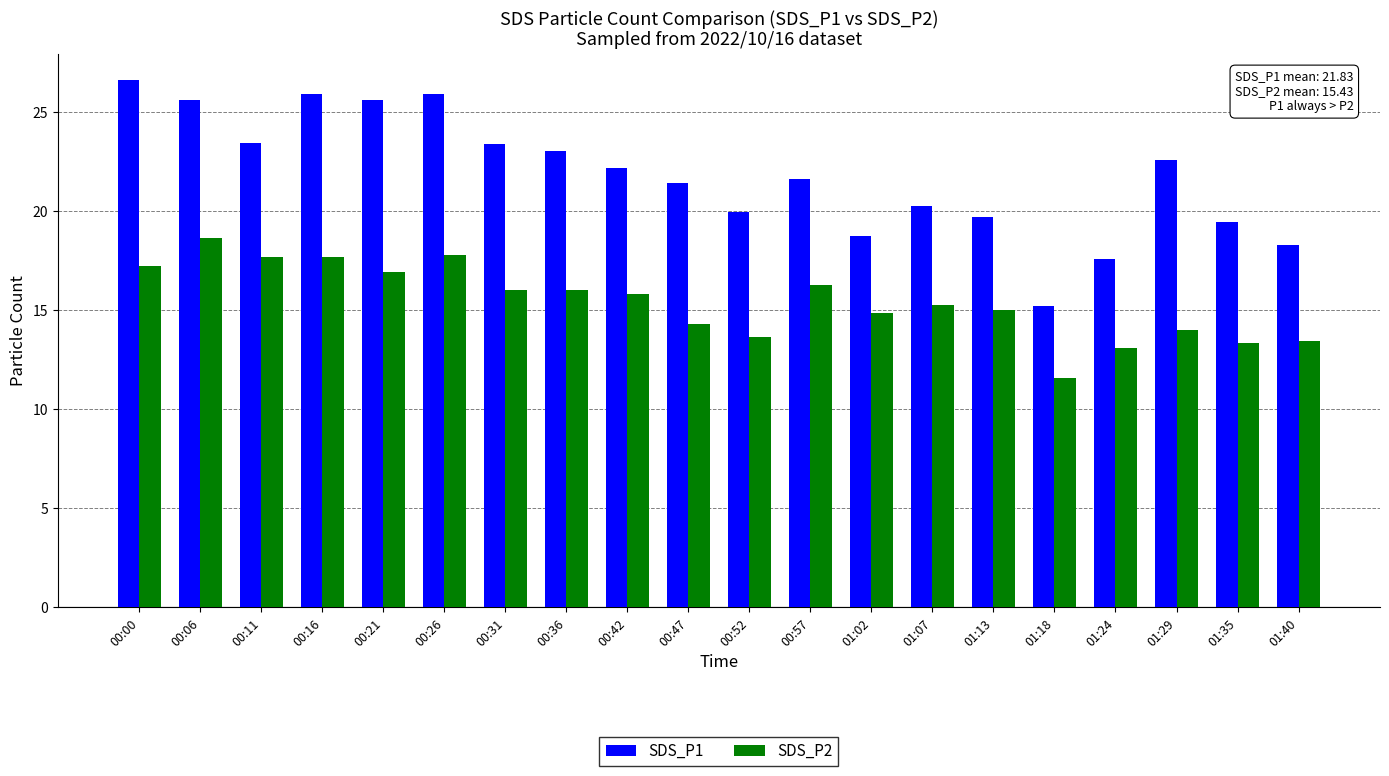

Are the bars horizontal?

No